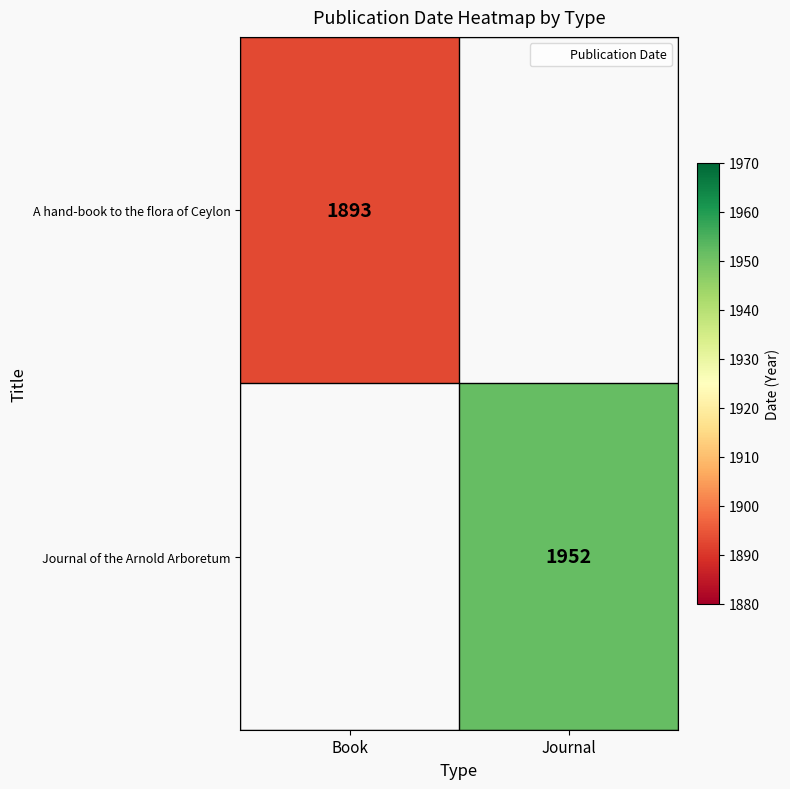

Count the number of data series in this chart.

2